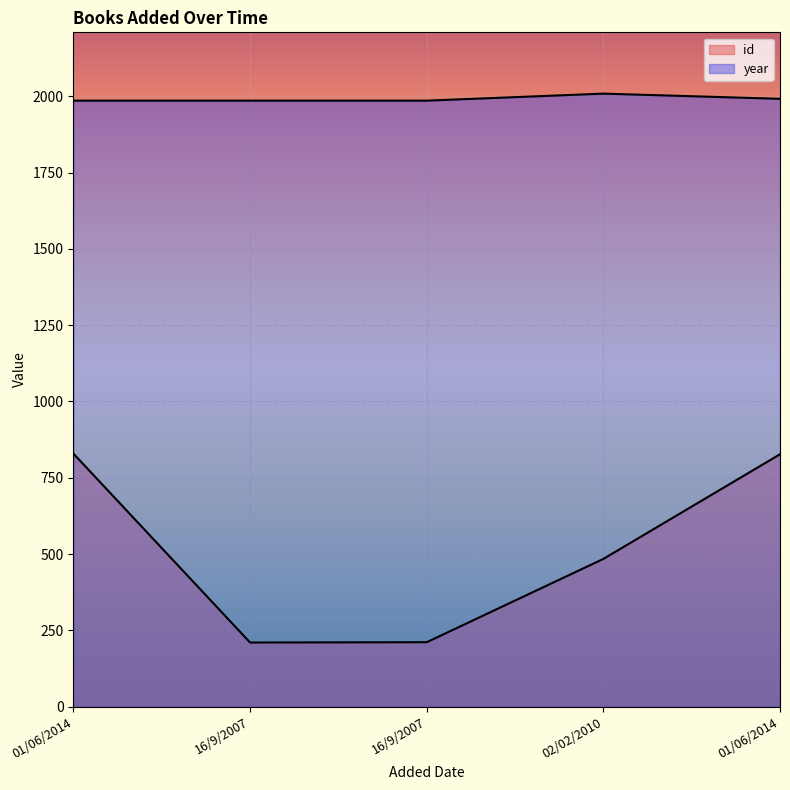

How many lines are shown in the chart?

2